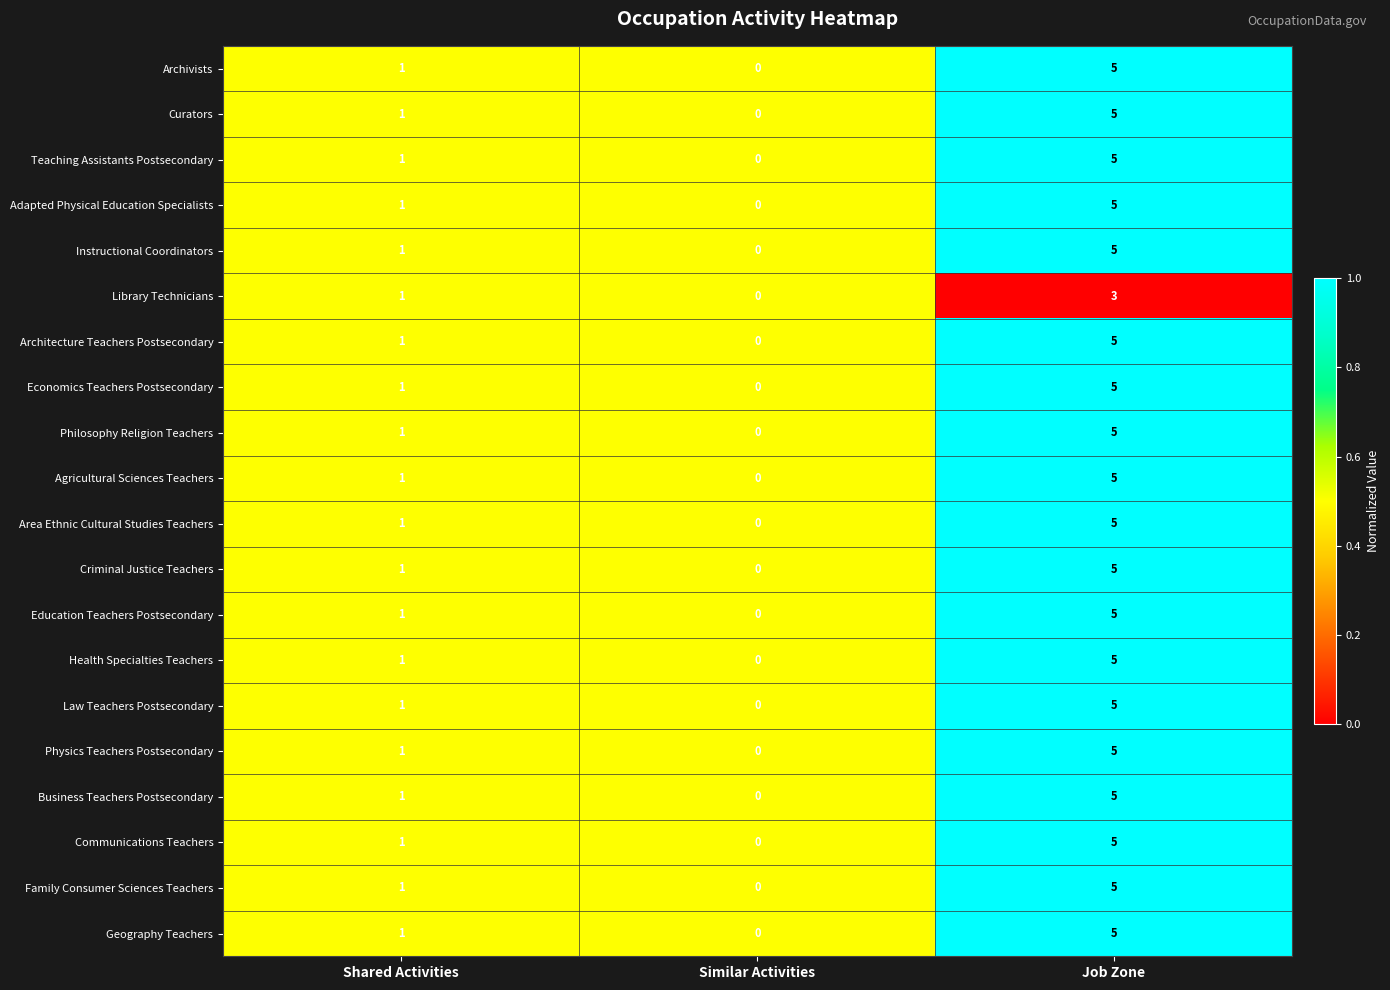

True or false: Architecture Teachers Postsecondary has a value of -2 at Similar Activities.

False